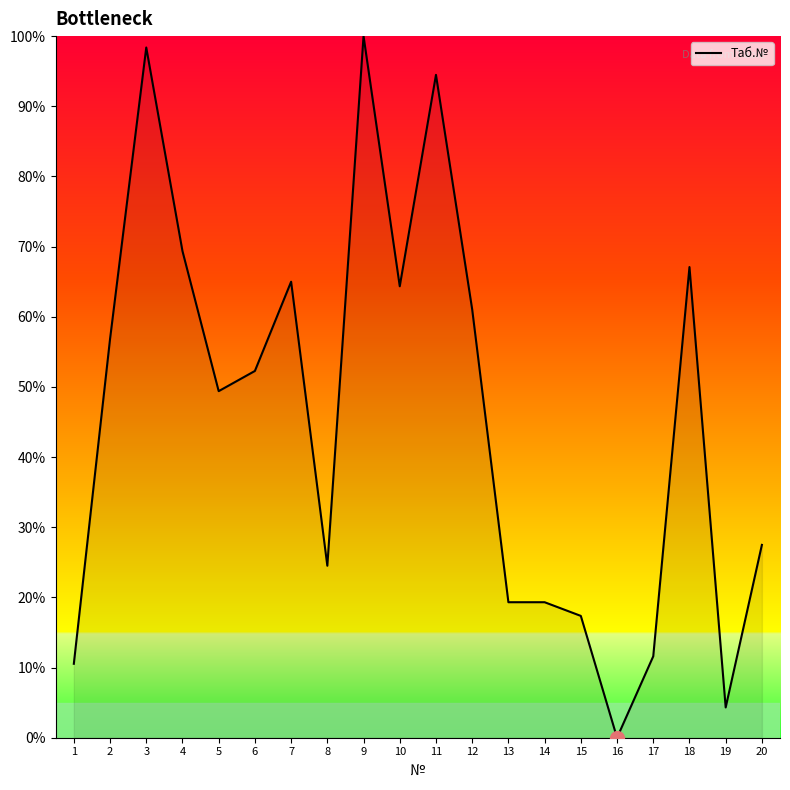

The chart shows a value of 4.3 at 19. True or false?

True